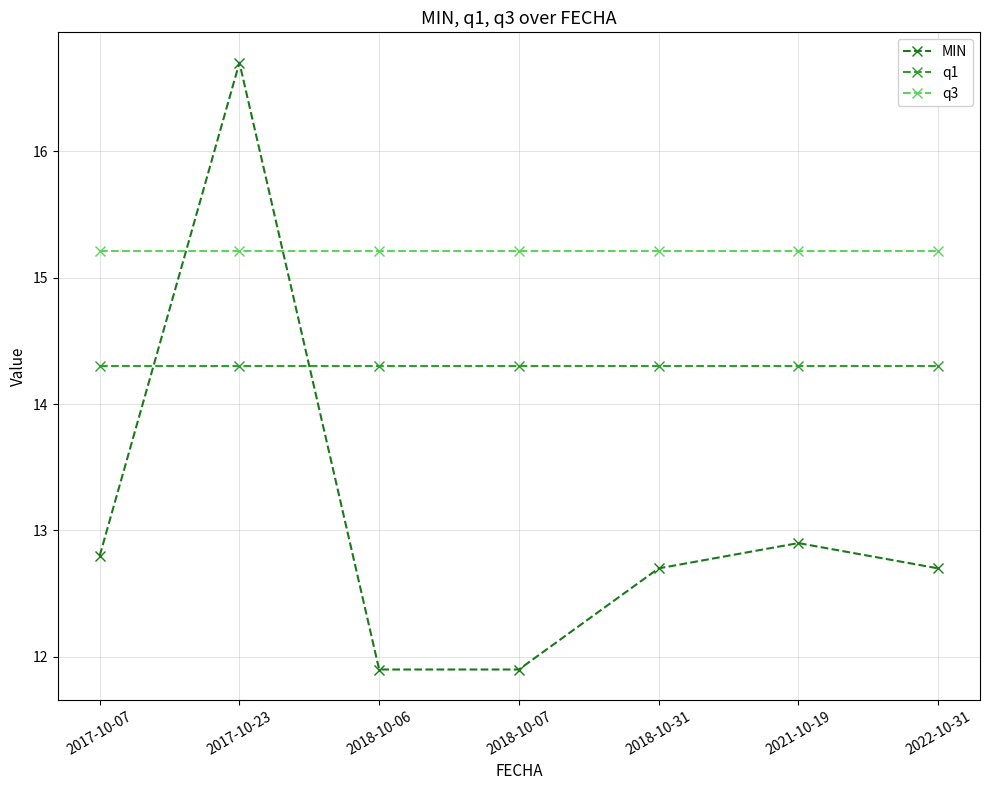

At how many categories does at least one series exceed 15?

7